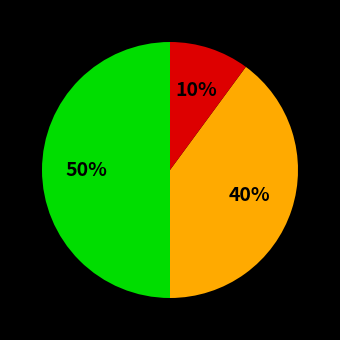

To the nearest percent, what is the difference between the largest and smallest slice percentages?

40%